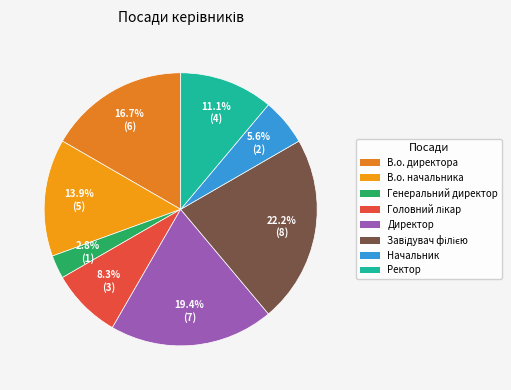

What is the smallest slice in the pie chart?

Генеральний директор